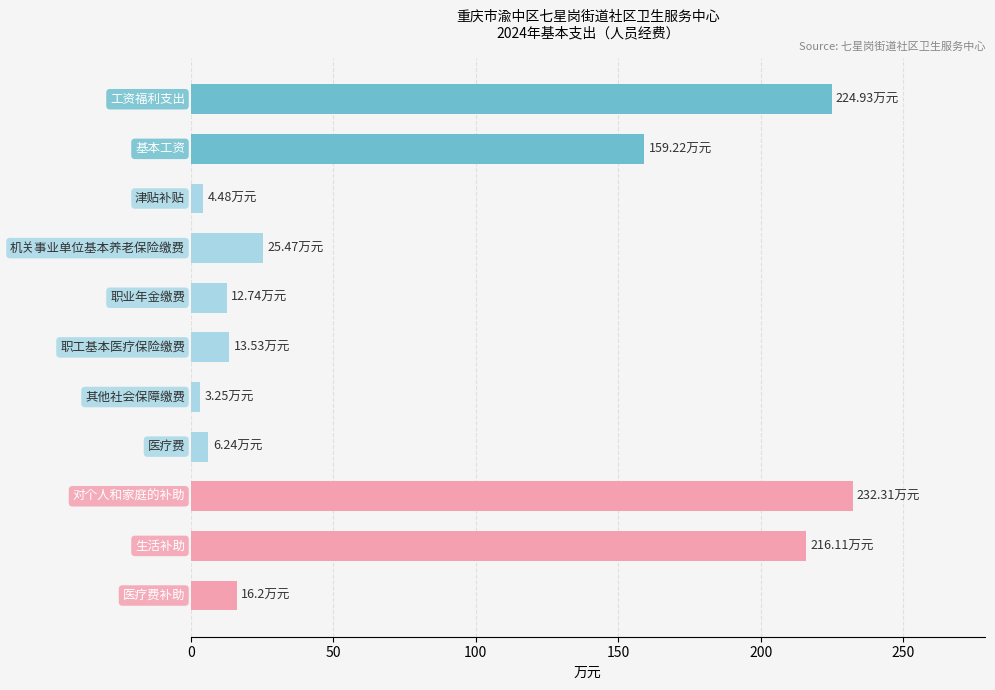

What is the sum of all values?

914.5